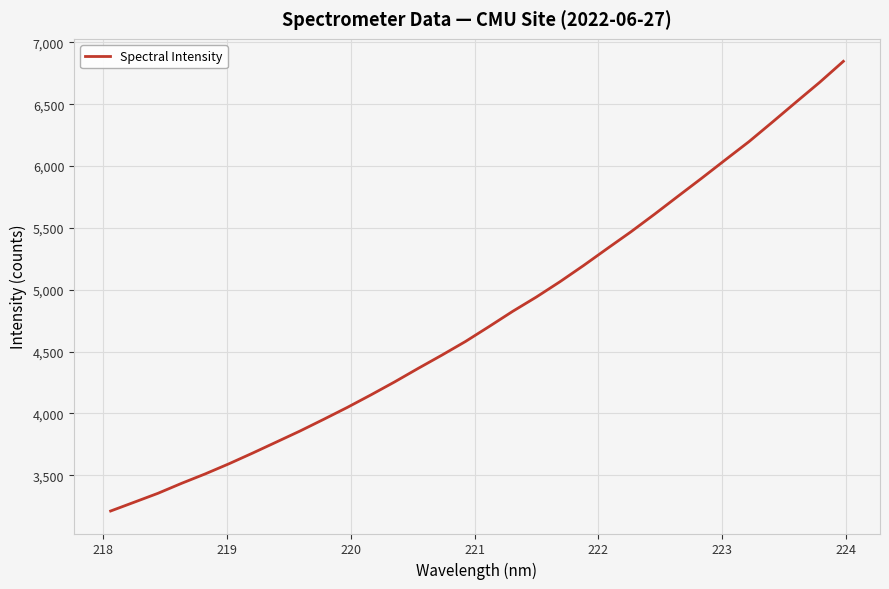

What is the minimum value shown in the chart?

3210.6